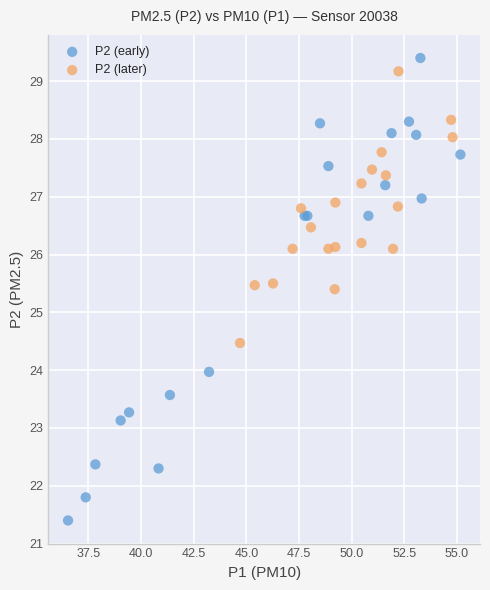

Which series contains the highest Y value?

P2 (early)